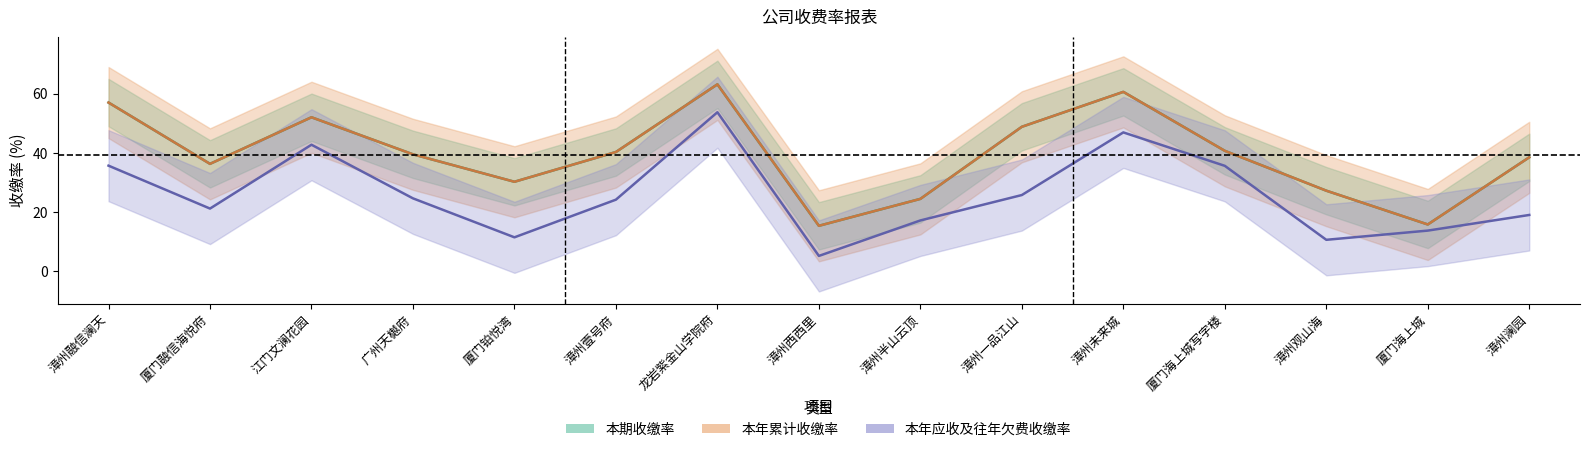

Where is 本年累计收缴率 nearest to the value 39?

漳州澜园